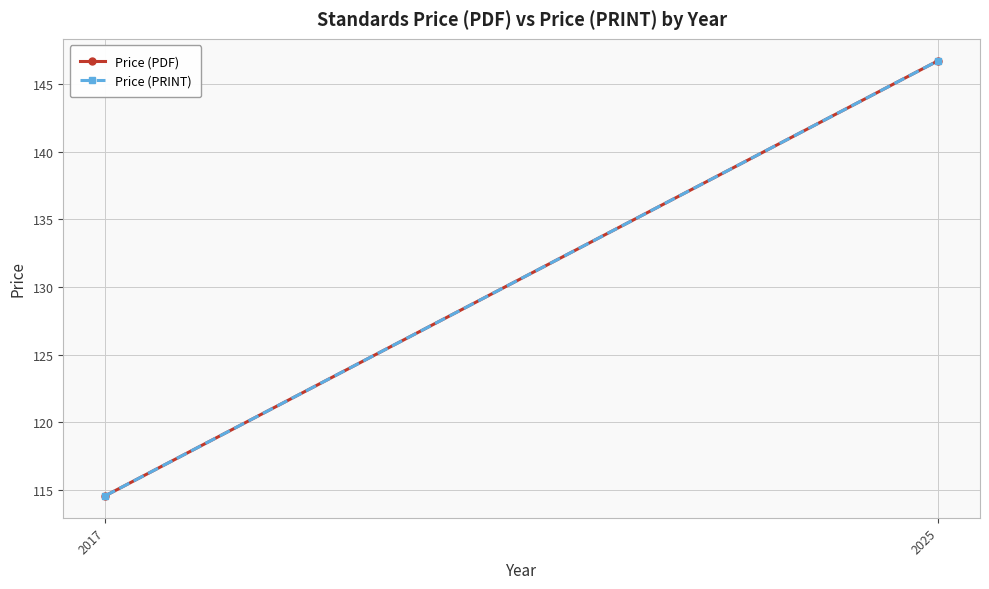

List the series in order of their peak value, highest first.

Price (PDF), Price (PRINT)